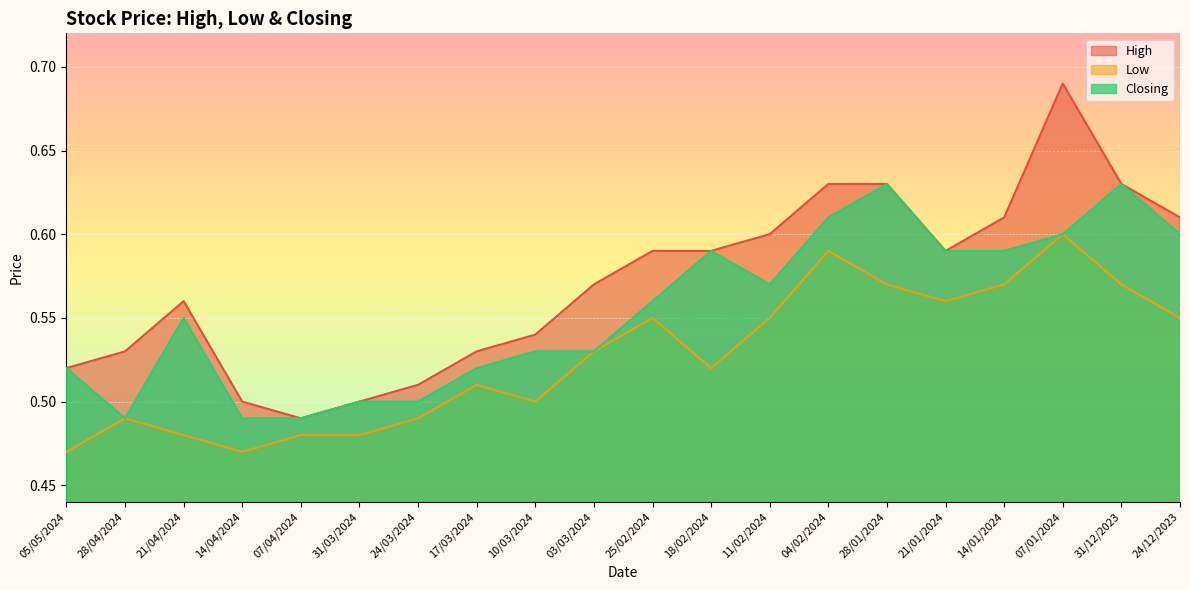

Reading left to right, transcribe all the data shown in this chart.

High: 0.5	0.5	0.6	0.5	0.5	0.5	0.5	0.5	0.5	0.6	0.6	0.6	0.6	0.6	0.6	0.6	0.6	0.7	0.6	0.6
Low: 0.5	0.5	0.5	0.5	0.5	0.5	0.5	0.5	0.5	0.5	0.6	0.5	0.6	0.6	0.6	0.6	0.6	0.6	0.6	0.6
Closing: 0.5	0.5	0.6	0.5	0.5	0.5	0.5	0.5	0.5	0.5	0.6	0.6	0.6	0.6	0.6	0.6	0.6	0.6	0.6	0.6